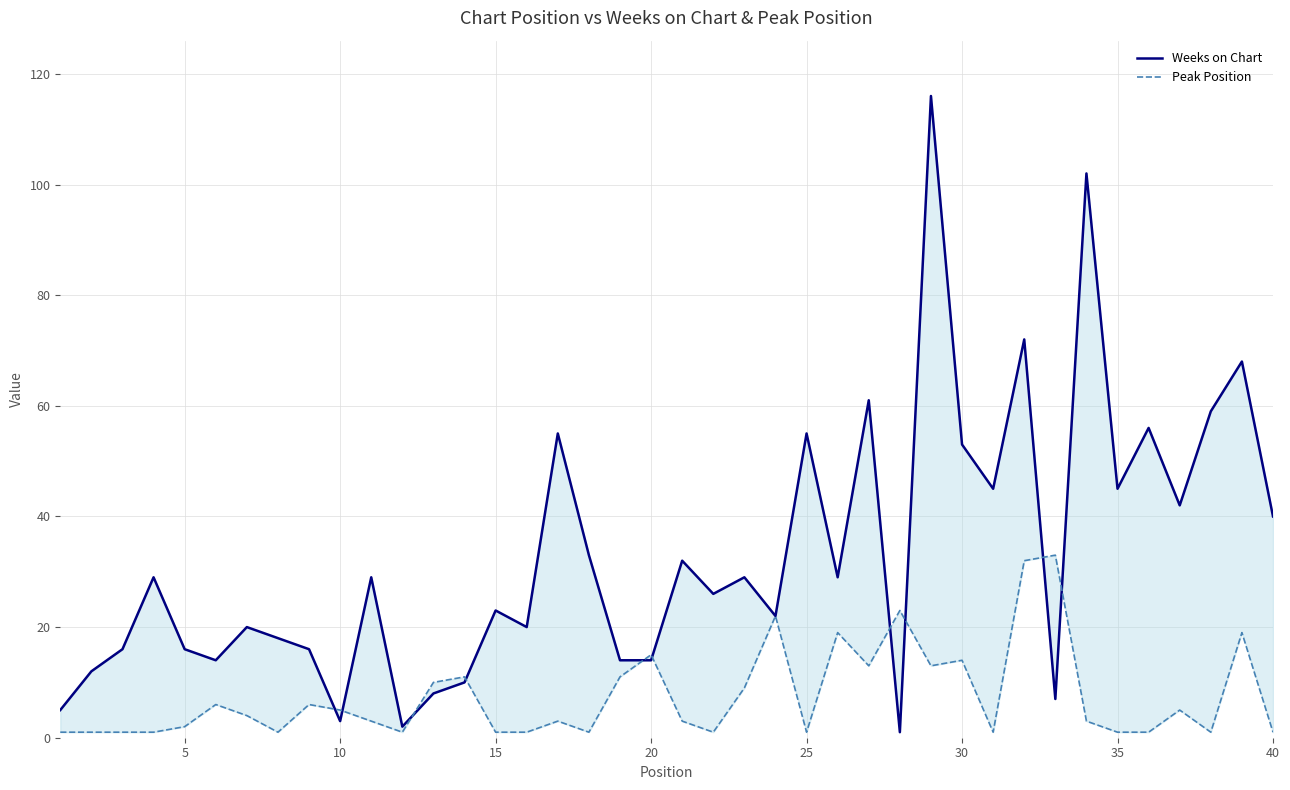

In Weeks on Chart, how many points are higher than both neighbors (excluding endpoints)?

14